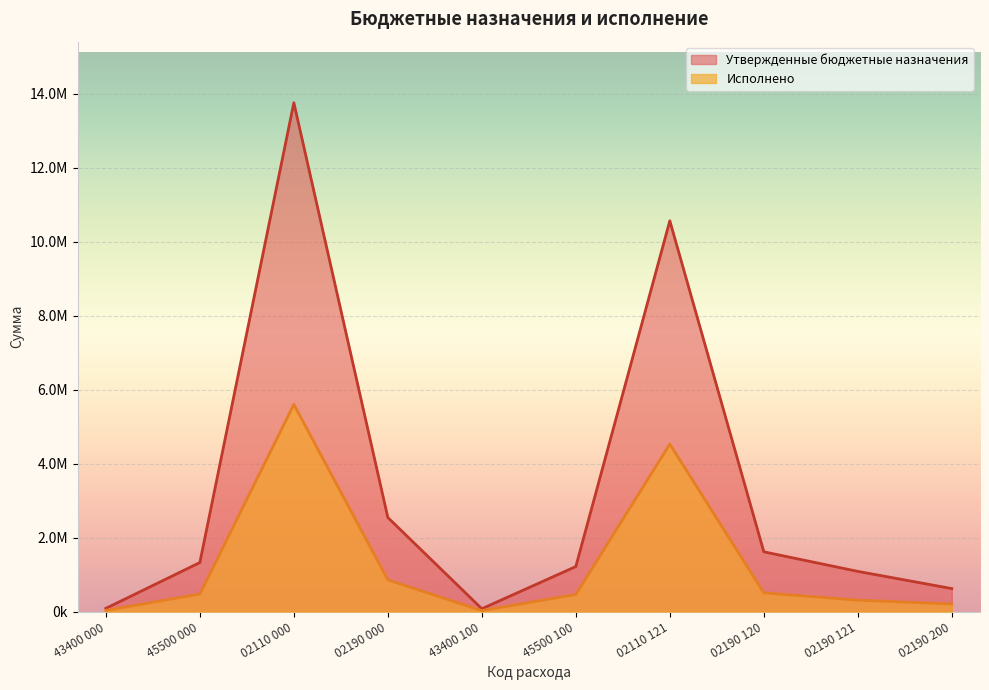

Which label corresponds to the smallest value in the chart?

43400 100